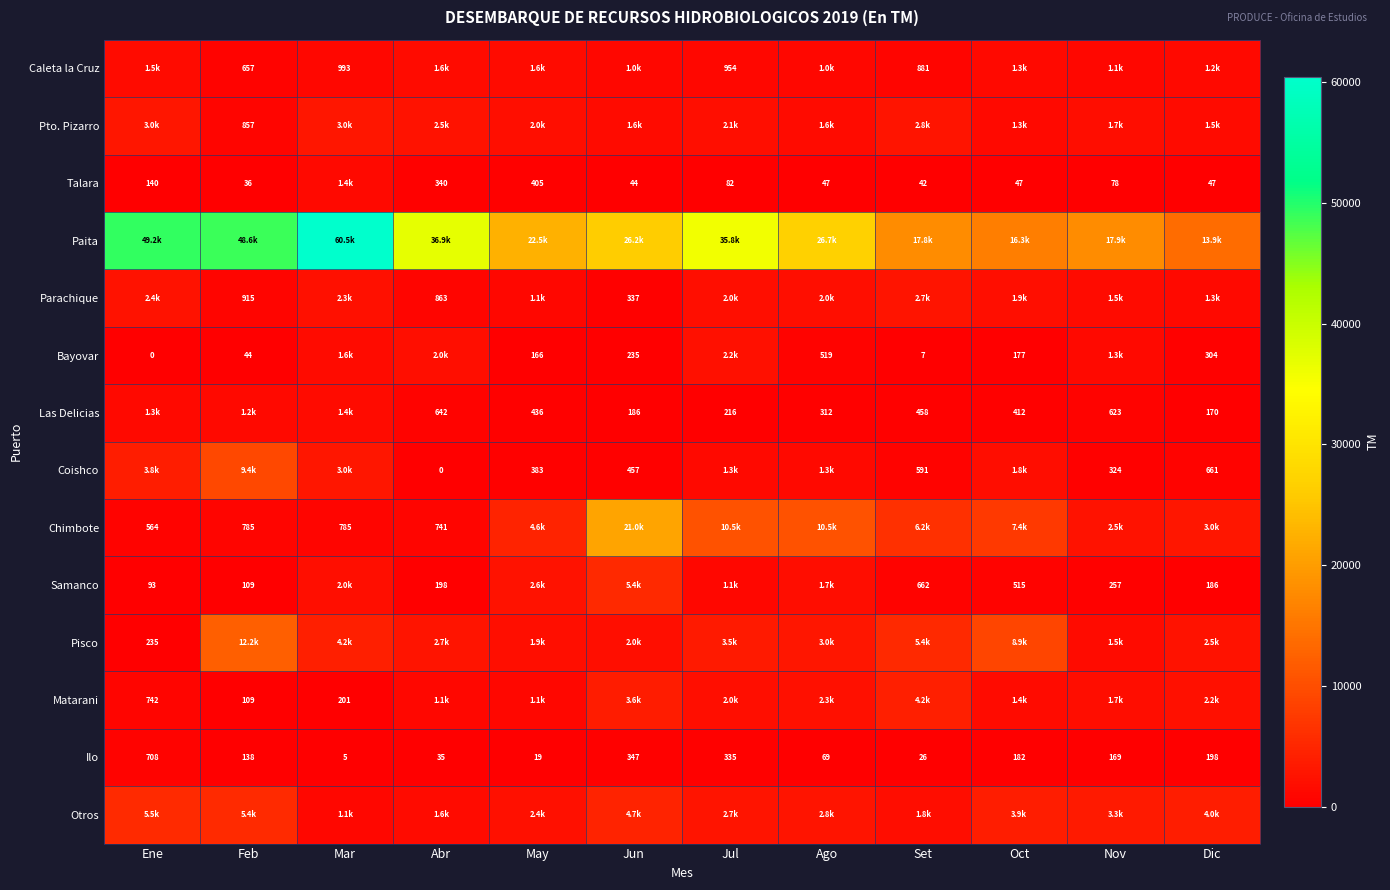

What is the difference between the second highest and second lowest values in the Pto. Pizarro series?

1642.9